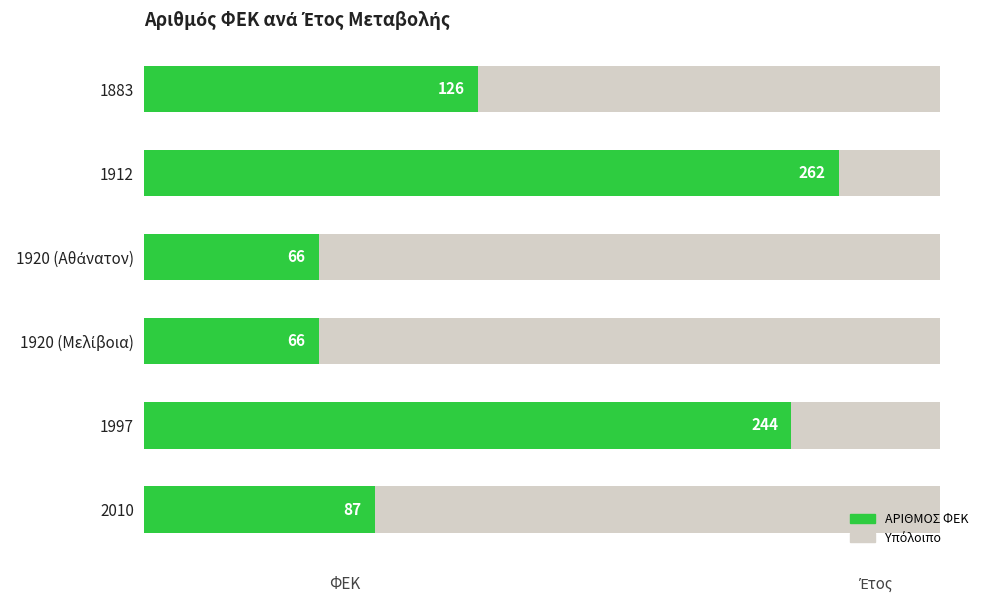

Which series has the largest range (max minus min)?

ΑΡΙΘΜΟΣ ΦΕΚ